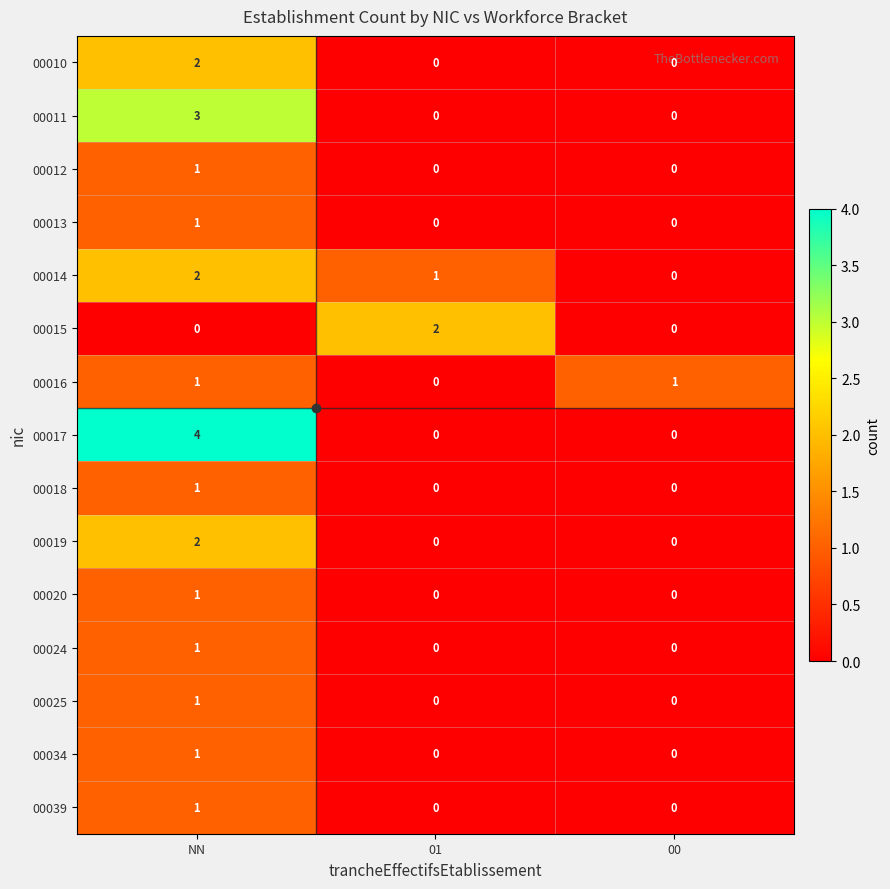

Which series changed the most between 01 and 00?

00015